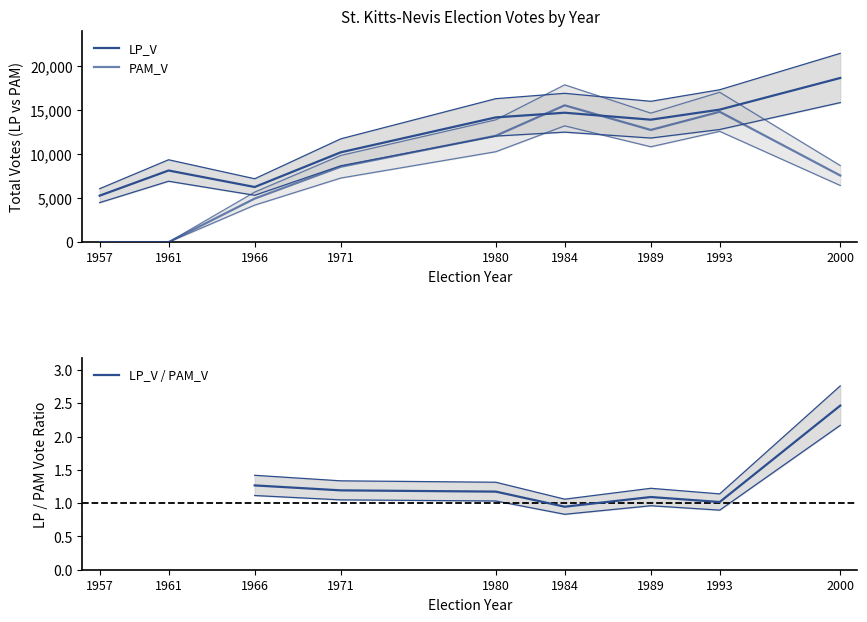

Which series has the widest spread of values?

LP_V